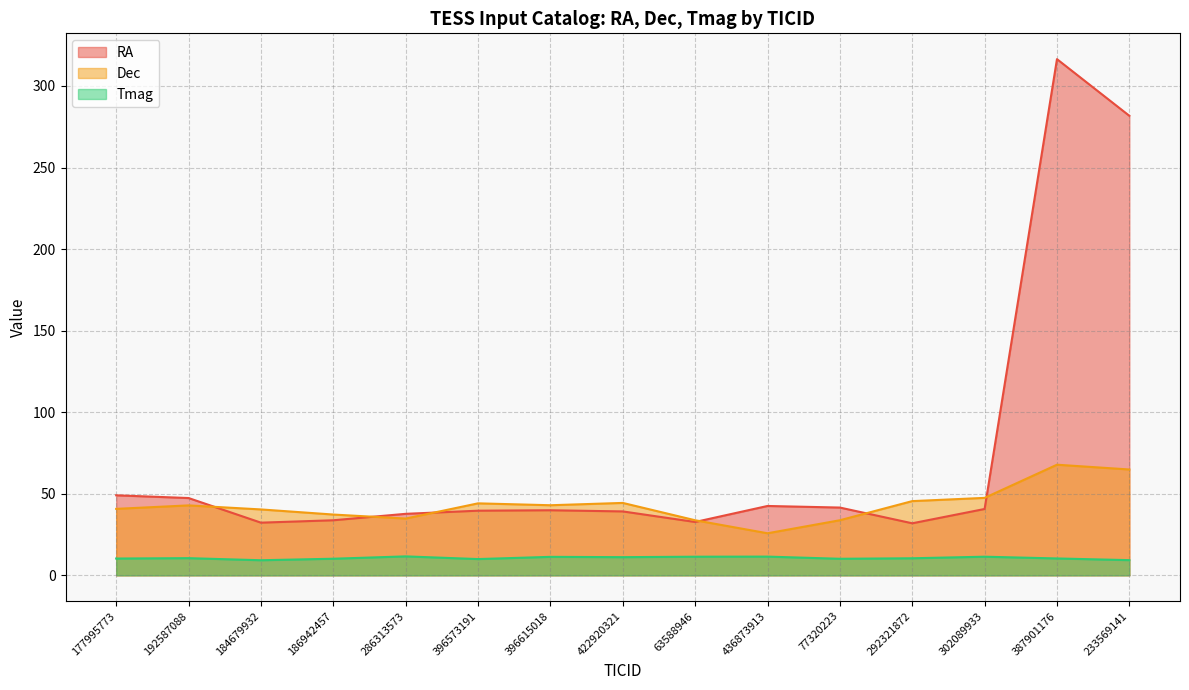

What are all the series names shown in the legend?

RA, Dec, Tmag